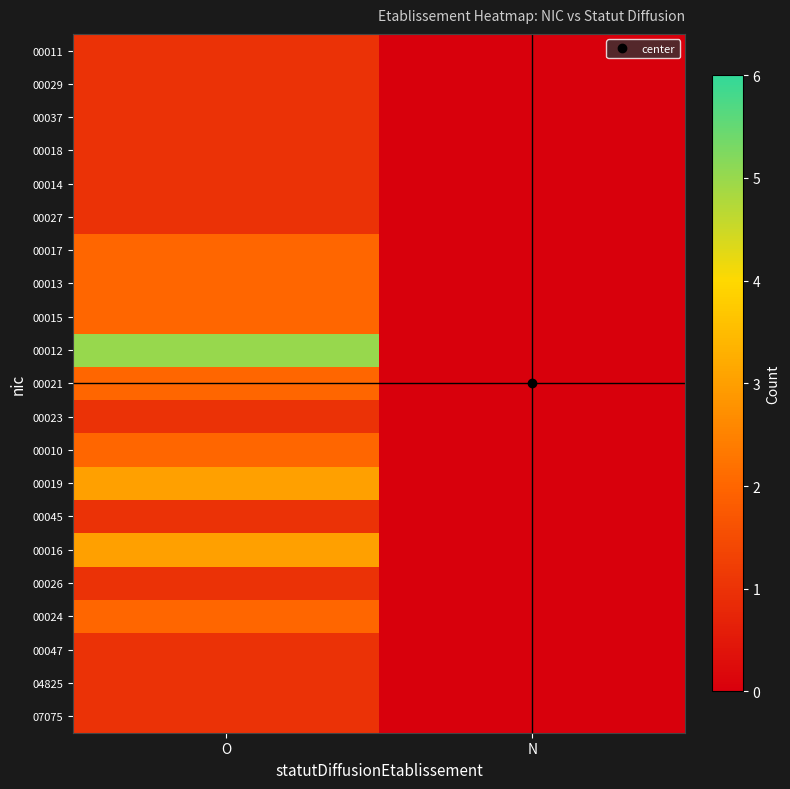

Which series changed the most between O and N?

00012